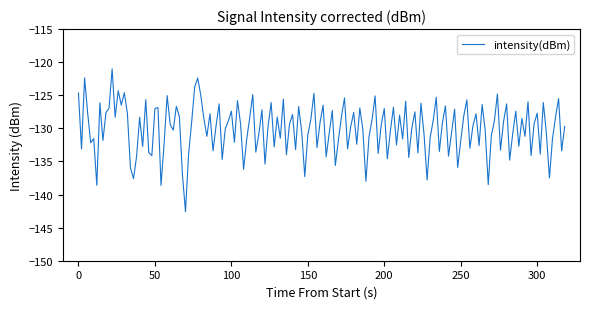

What is the maximum value shown in the chart?

-121.0